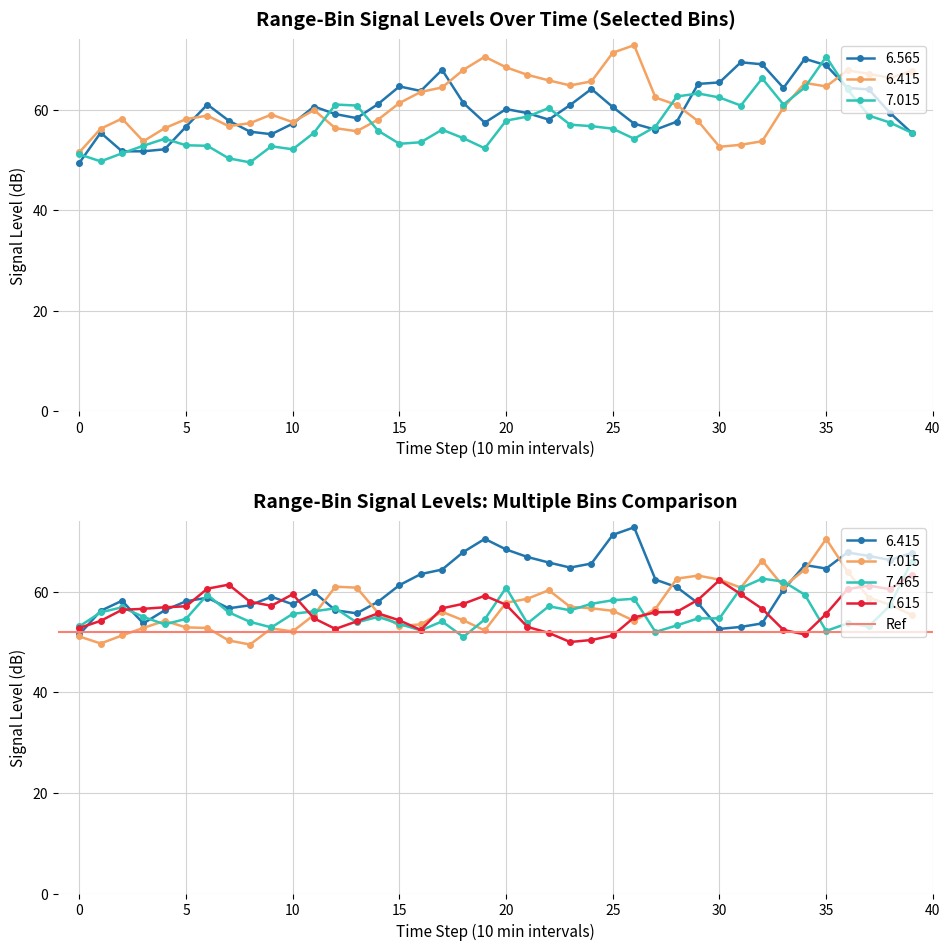

True or false: 7.015 and 7.615 intersect in this chart.

True